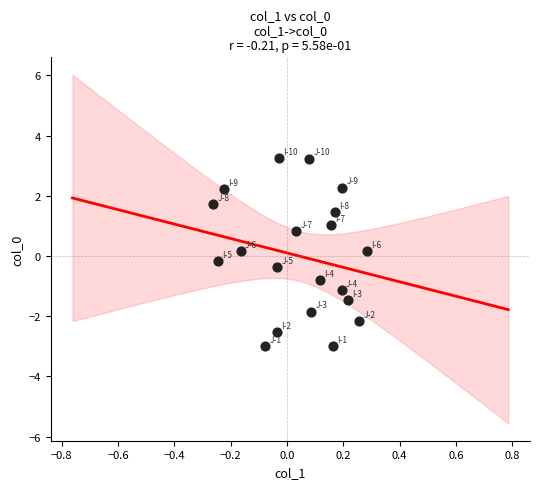

What is the range of Y values (max minus min)?

6.2